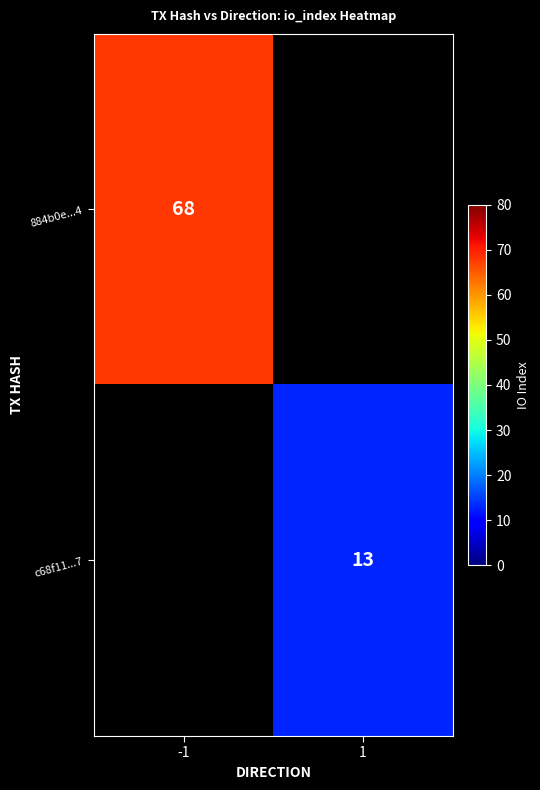

Is the value of 884b0e...4 at -1 greater than the value of c68f11...7 at 1?

Yes